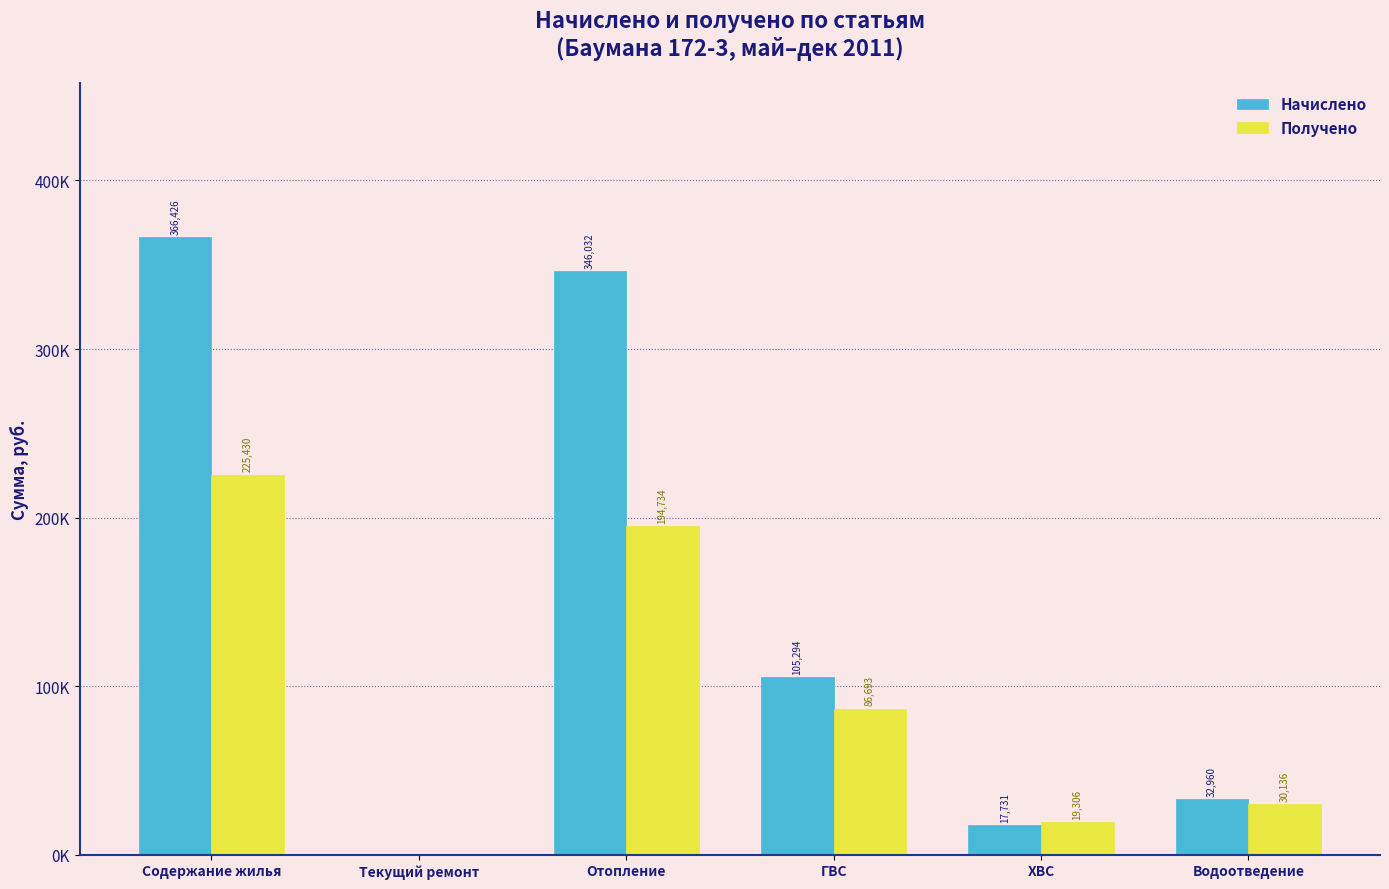

What are all the series names shown in the legend?

Начислено, Получено